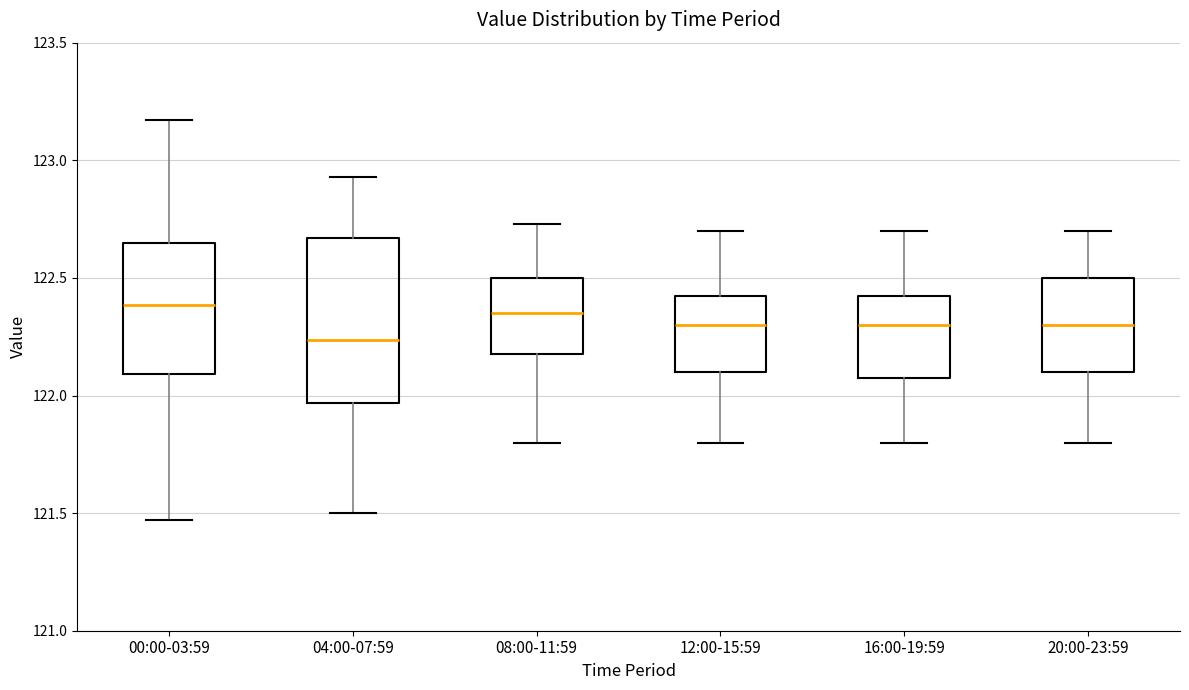

Comparing the boxes themselves (not the whiskers), which one is the tallest?

04:00-07:59